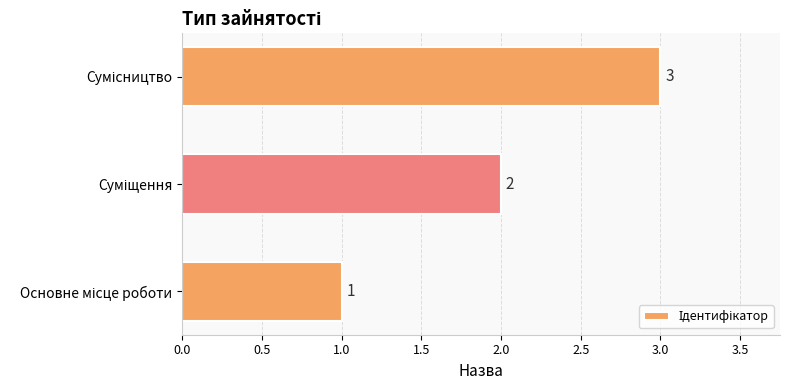

How many values are between 1 and 3?

3